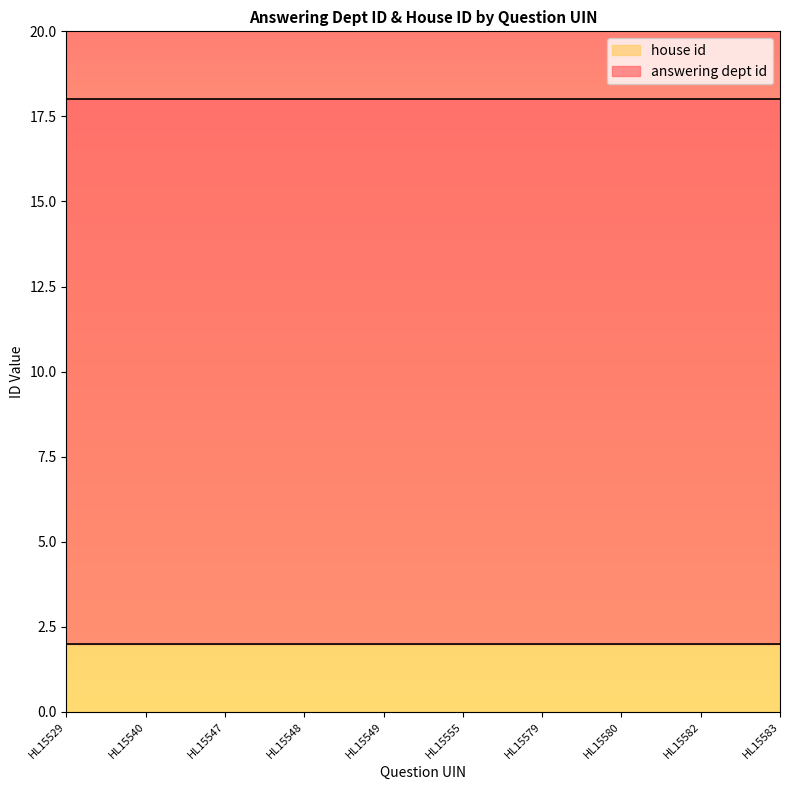

Read the answering dept id value at HL15583.

16